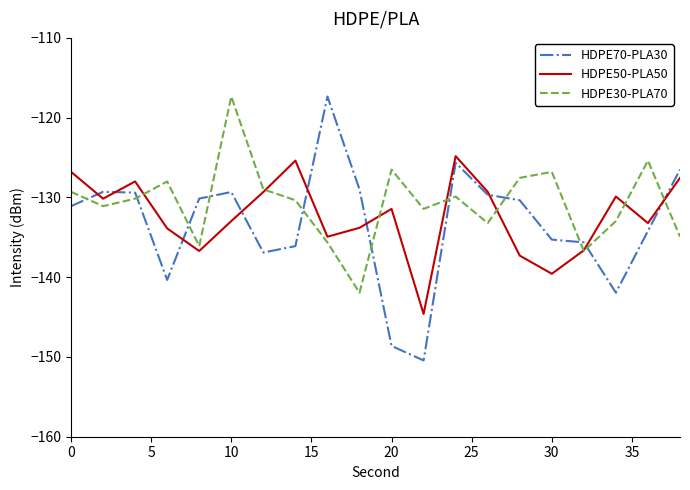

What is the maximum value shown in the chart?

-117.3